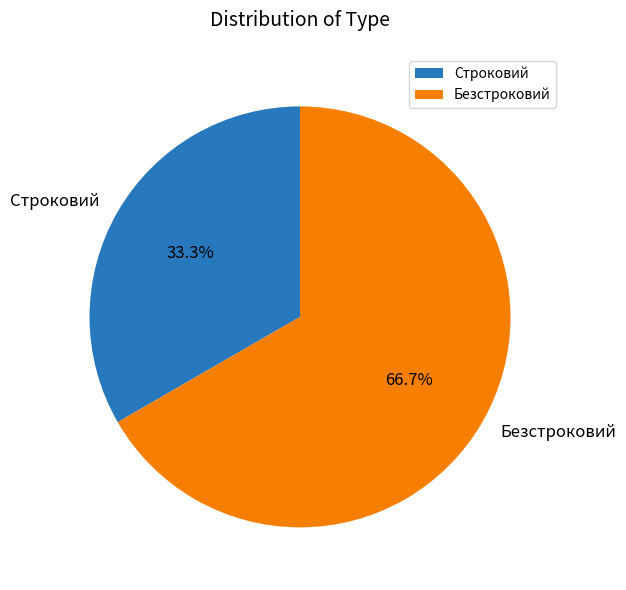

Rank the categories by value from highest to lowest.

Безстроковий, Строковий